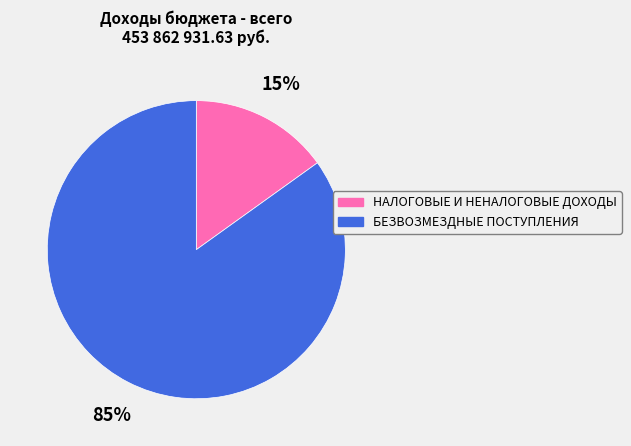

Rank the categories by value from highest to lowest.

БЕЗВОЗМЕЗДНЫЕ ПОСТУПЛЕНИЯ, НАЛОГОВЫЕ И НЕНАЛОГОВЫЕ ДОХОДЫ